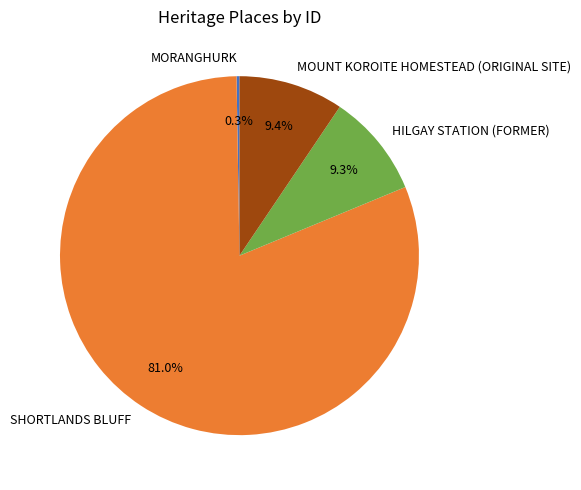

Does SHORTLANDS BLUFF account for over 50% of the chart?

Yes